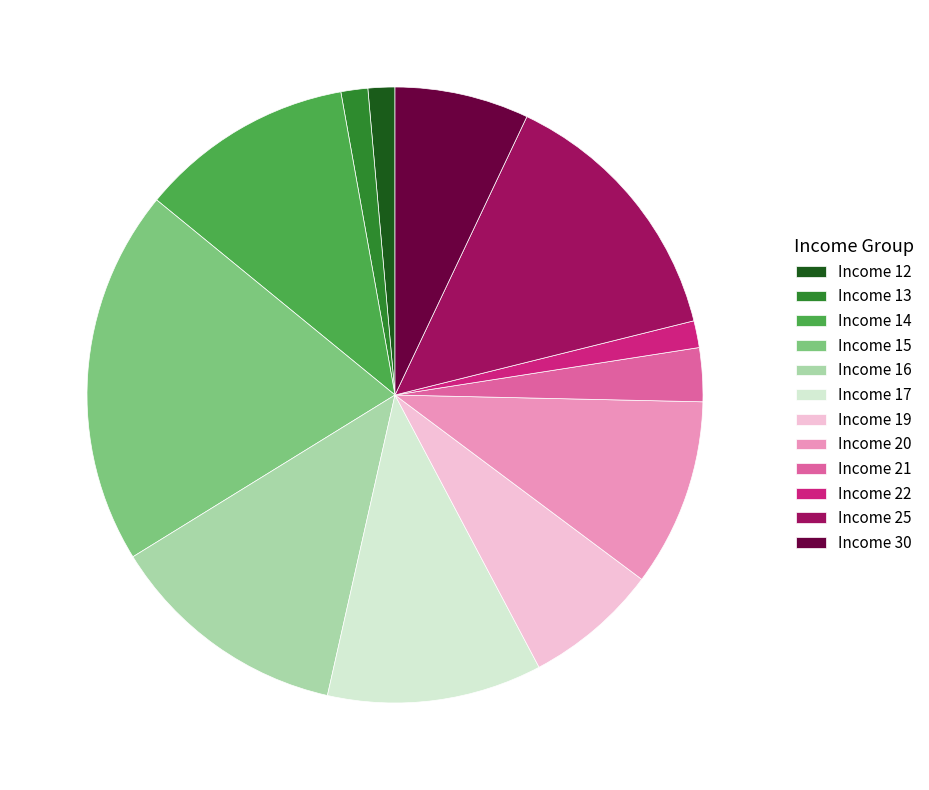

What is the ratio of the value at Income 22 to the value at Income 13?

1.0